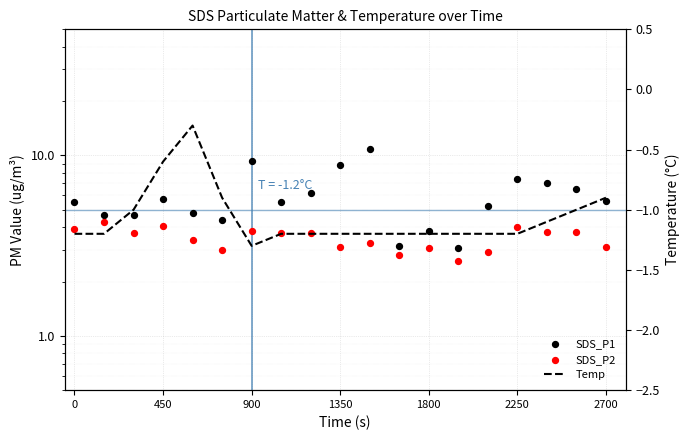

What are all the series names shown in the legend?

SDS_P1, SDS_P2, Temp